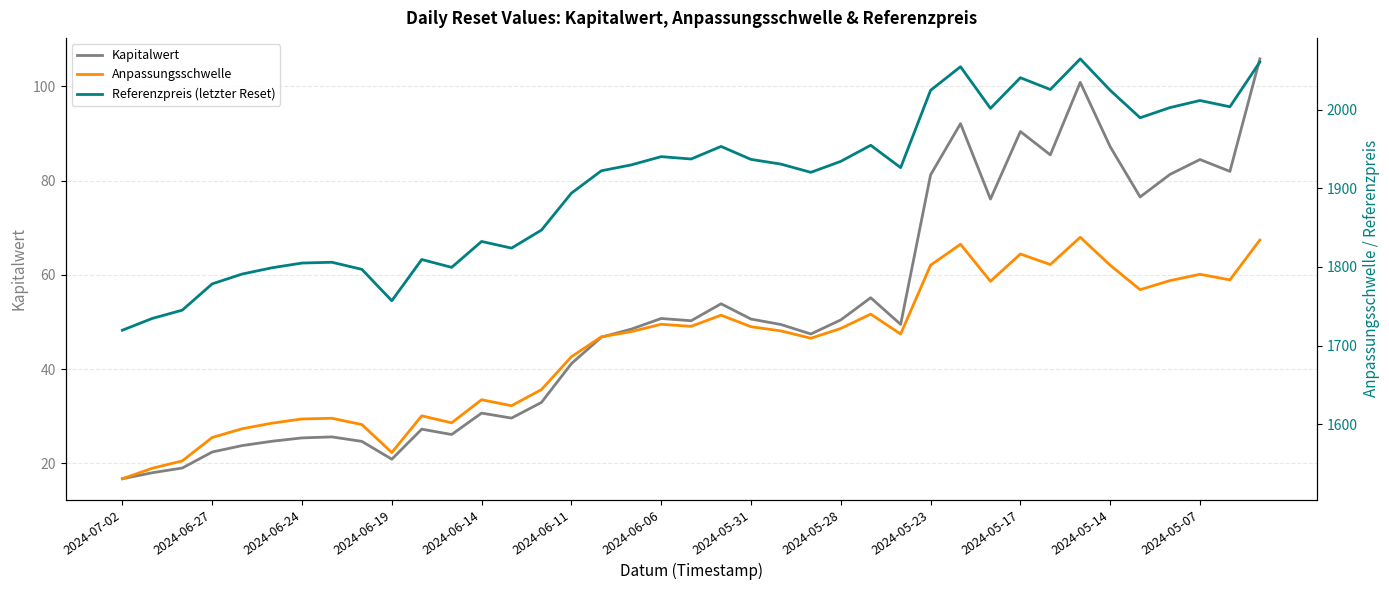

What is the sum of all Referenzpreis (letzter Reset) values?

74336.5